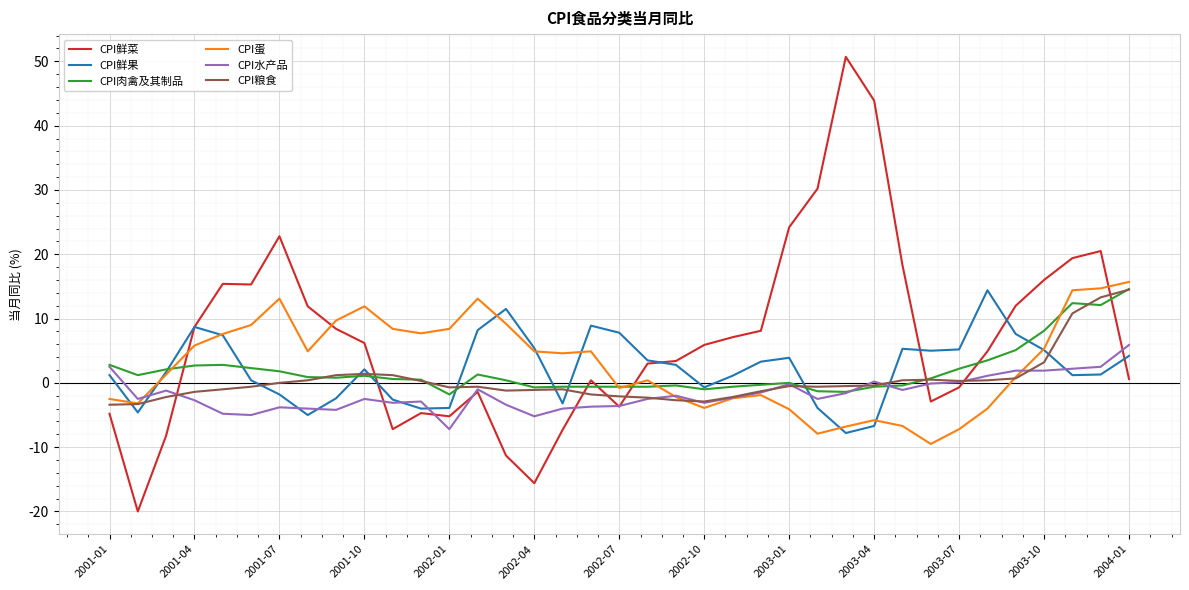

What are all the series names shown in the legend?

CPI鲜菜, CPI鲜果, CPI肉禽及其制品, CPI蛋, CPI水产品, CPI粮食